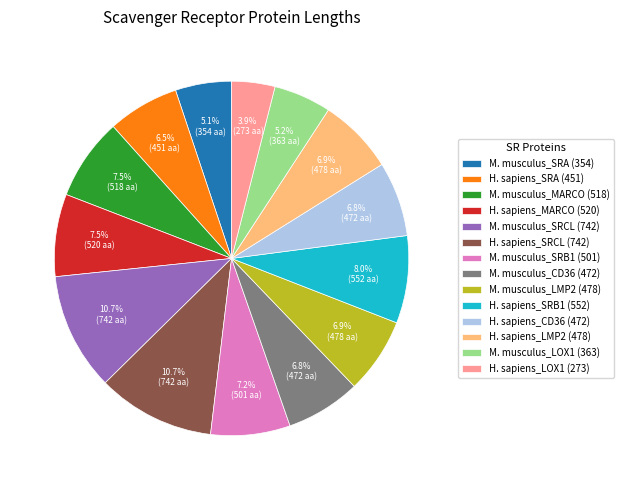

Does H. sapiens_LMP2 (478) account for over 50% of the chart?

No